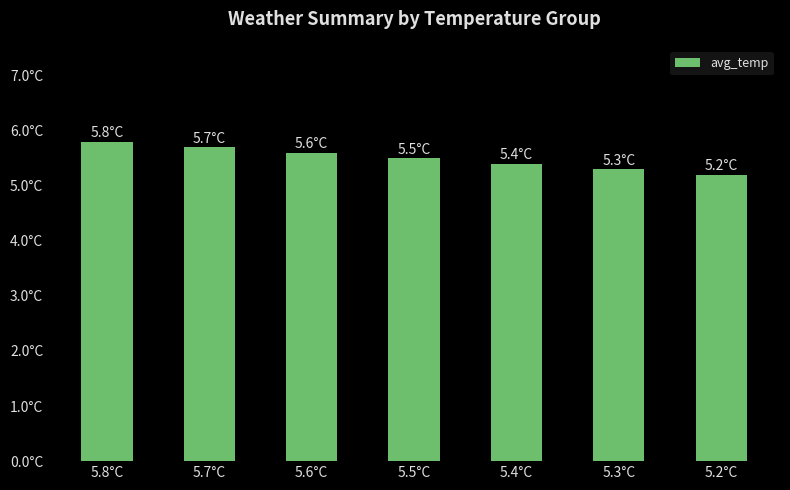

What is the sum of the values at 5.3°C and 5.4°C?

10.7